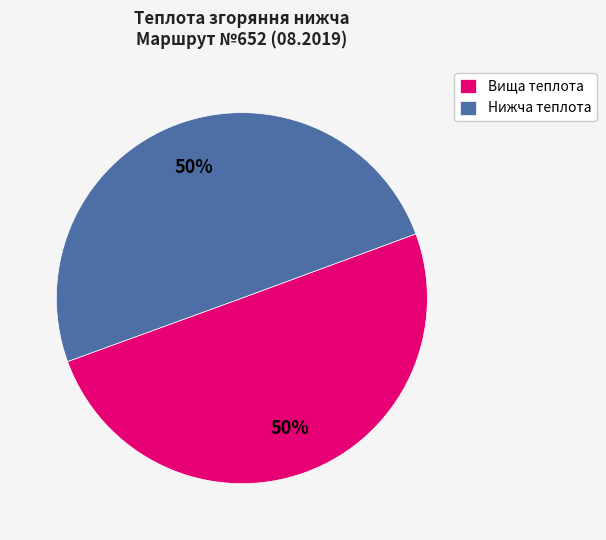

What percentage is the Нижча теплота slice, to the nearest percent?

50%